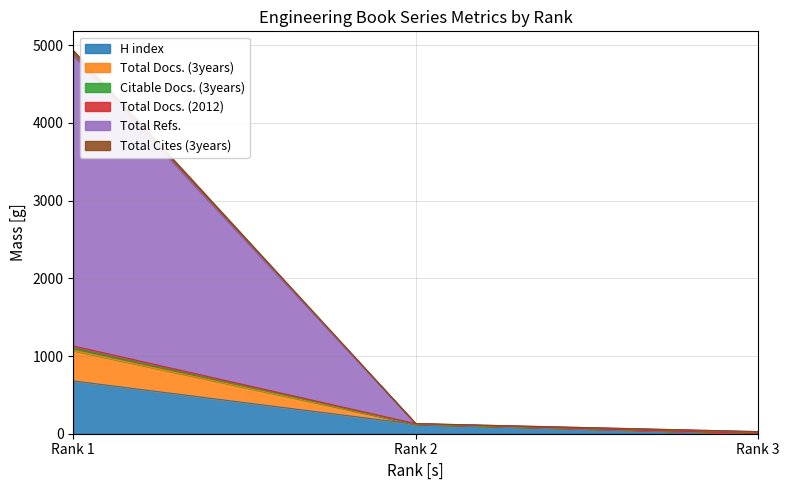

At Rank 3, list the series in order from largest to smallest.

Total Docs. (3years), Citable Docs. (3years), H index, Total Docs. (2012), Total Refs., Total Cites (3years)